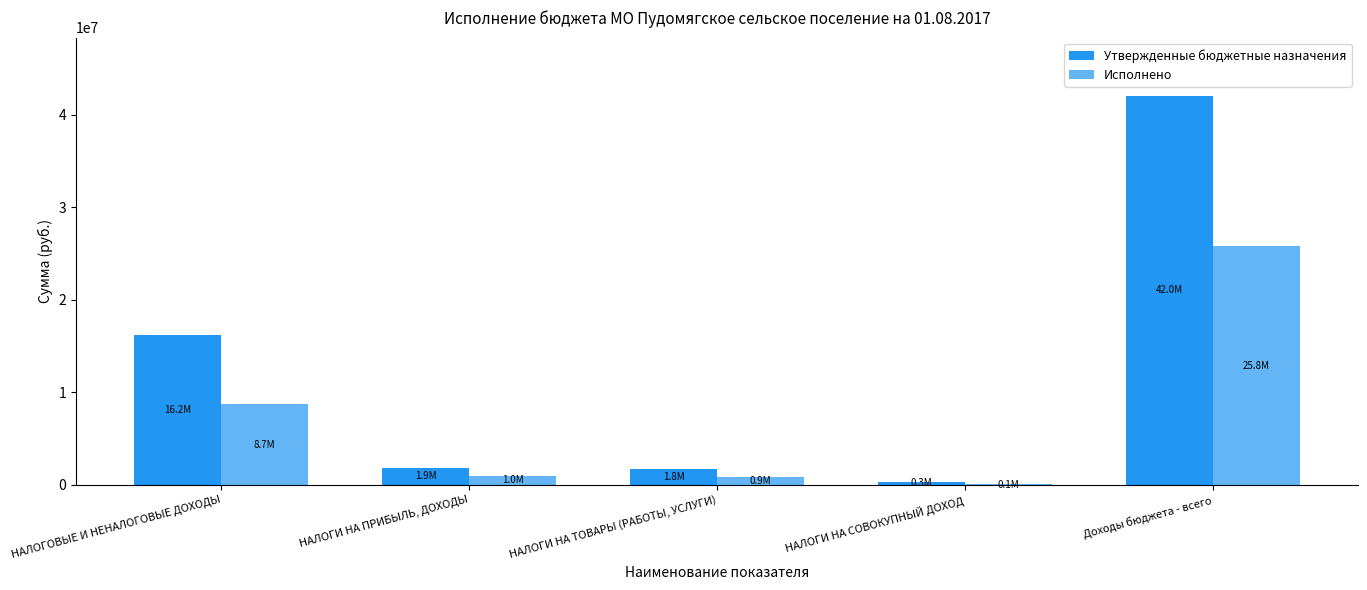

The Утвержденные бюджетные назначения series shows 55877581.8 at Доходы бюджета - всего. True or false?

False